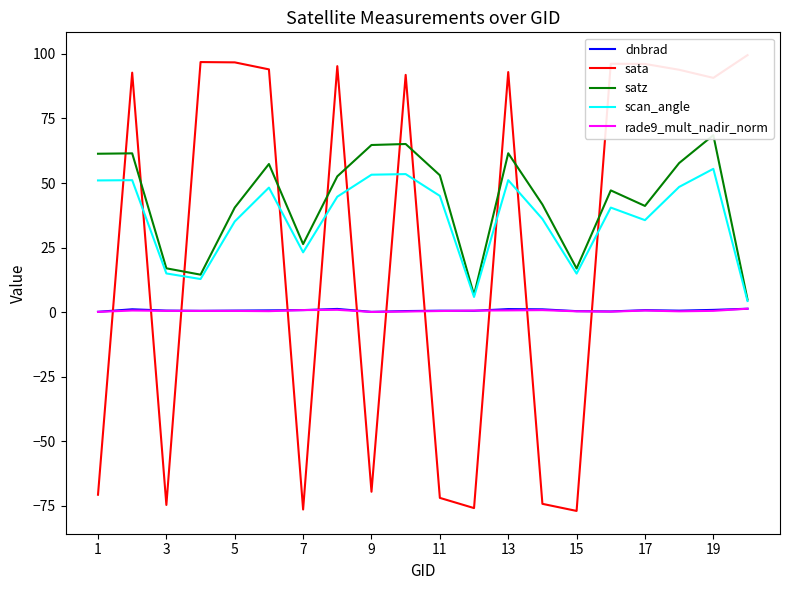

Which series ends up on top after the final intersection of sata and rade9_mult_nadir_norm?

sata